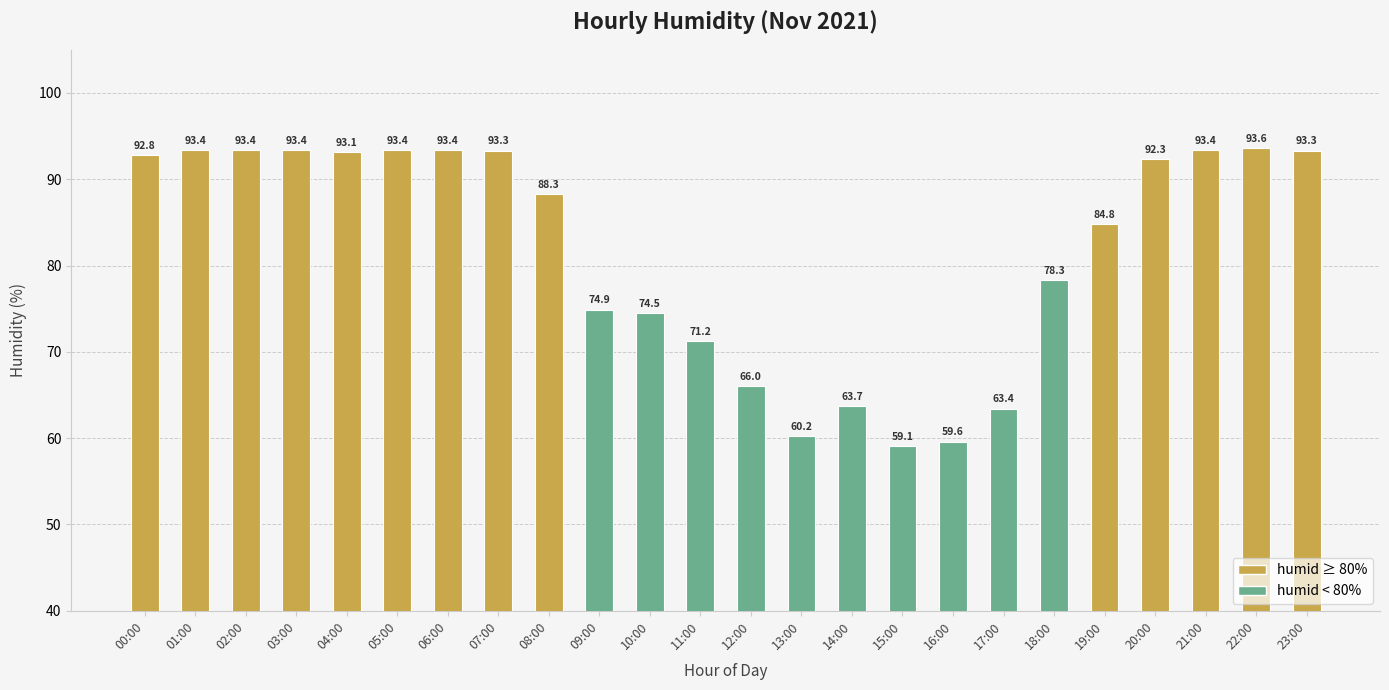

What is the difference between the maximum and minimum values?

34.5